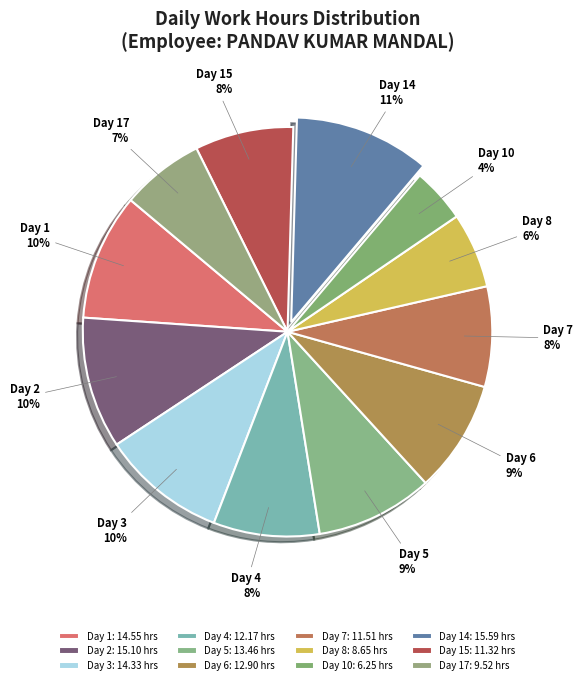

What is the largest slice in the pie chart?

Day 14